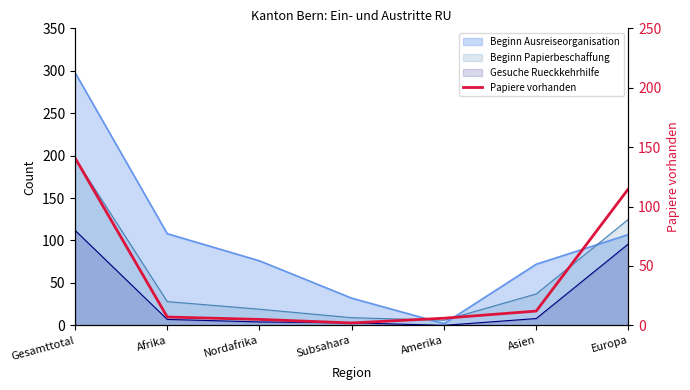

Reading left to right, extract all data points from this chart.

141	7	5	2	6	12	115